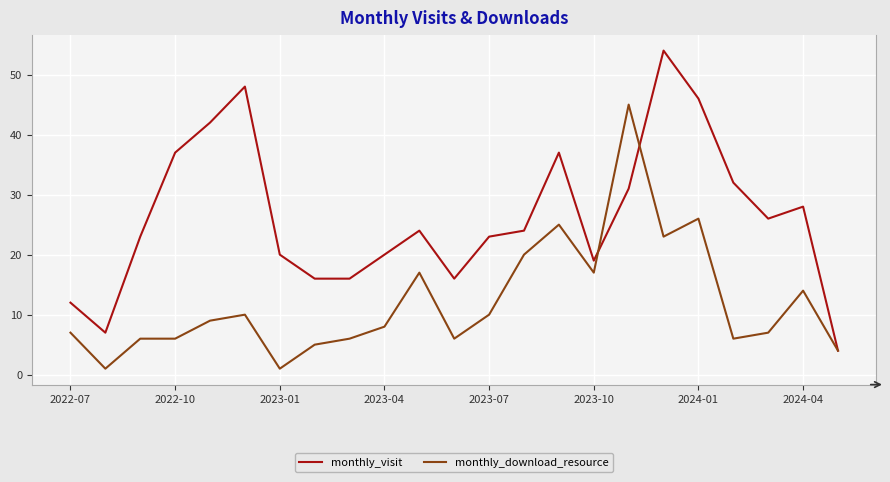

List the series in order of their peak value, lowest first.

monthly_download_resource, monthly_visit